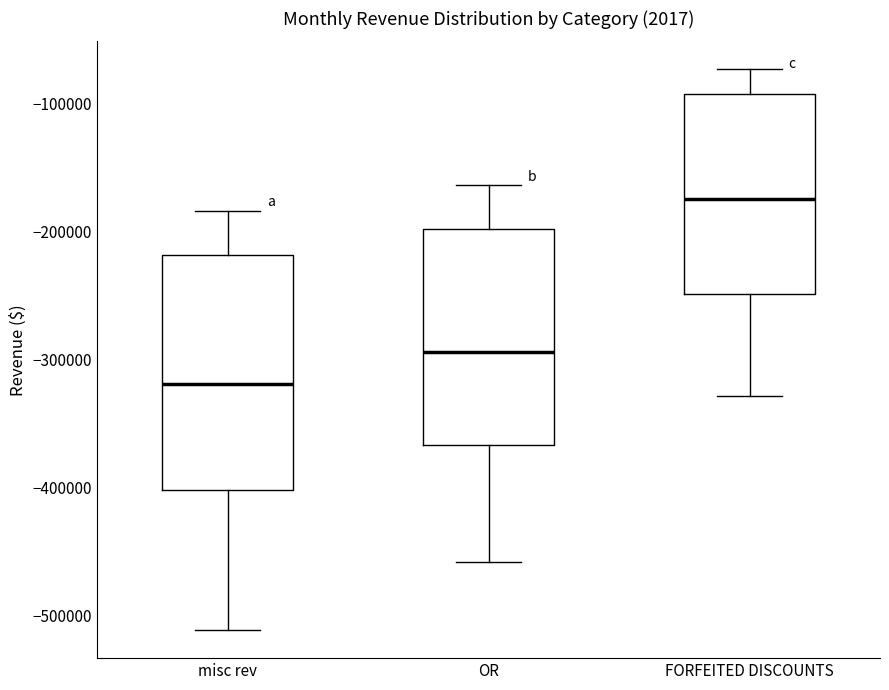

Reading left to right, transcribe this box plot: for each box, give where its median line is, the range the box spans, and where its two whiskers end, as read against the y-axis. The values are not printed on the chart, so give them approximately, as read against the axis.

misc rev: median -320000, box -400000 to -220000, whiskers -510000 to -180000
OR: median -290000, box -370000 to -200000, whiskers -460000 to -160000
FORFEITED DISCOUNTS: median -170000, box -250000 to -90000, whiskers -330000 to -70000